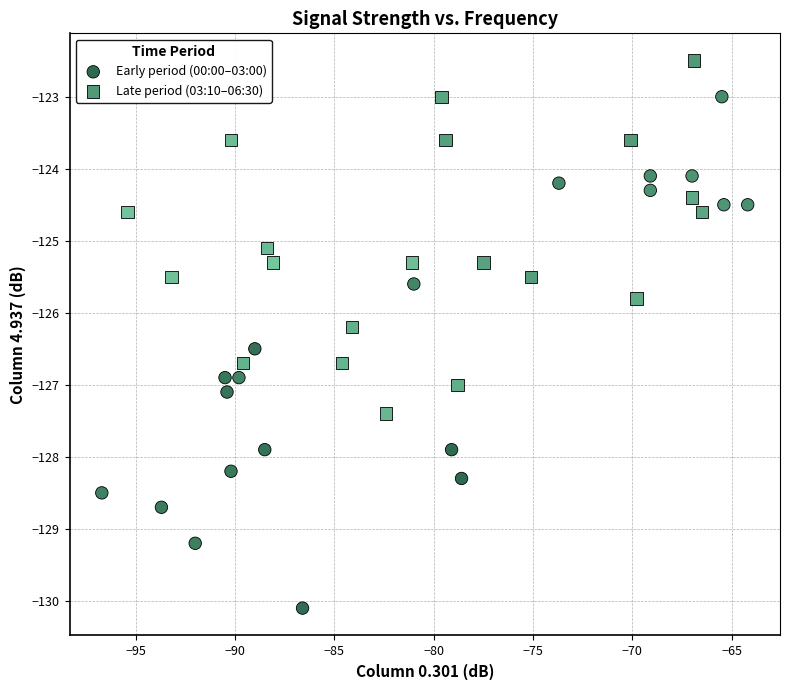

Which series reaches the maximum Y coordinate?

Late period (03:10–06:30)